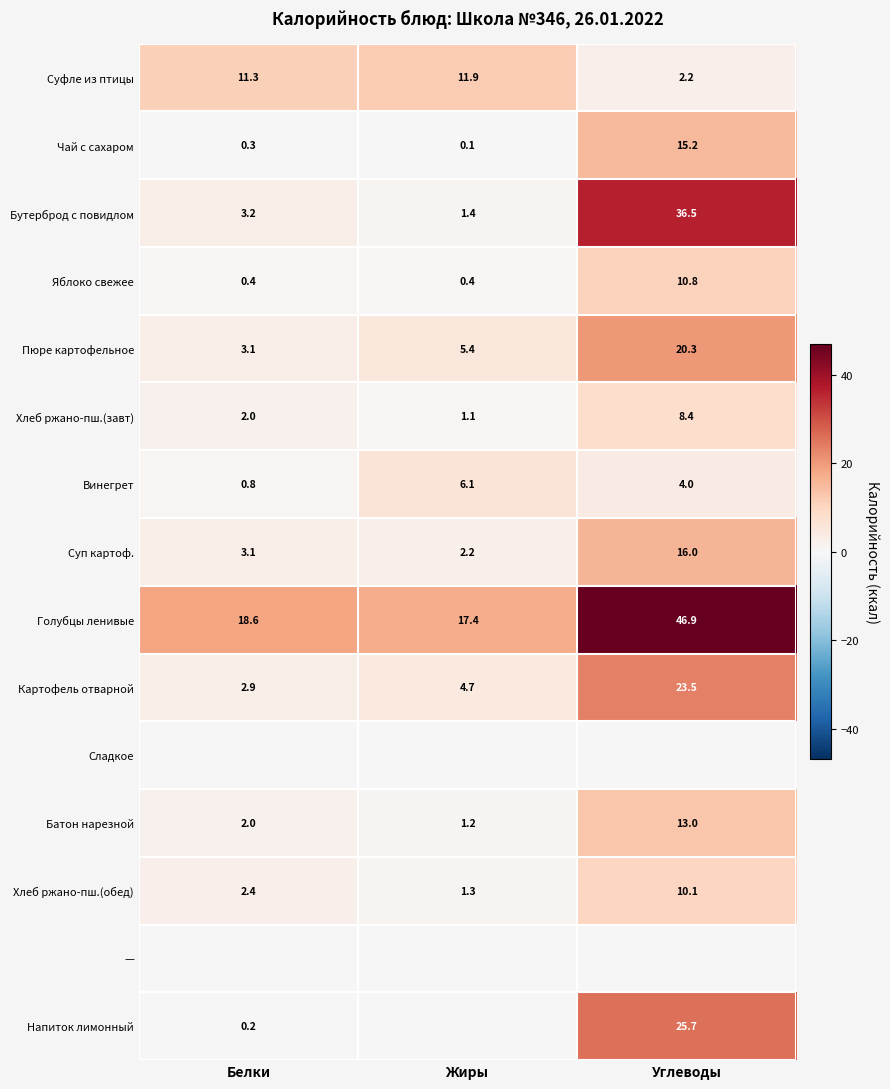

What is the difference between the maximum and minimum values in the Суп картоф. series?

13.8